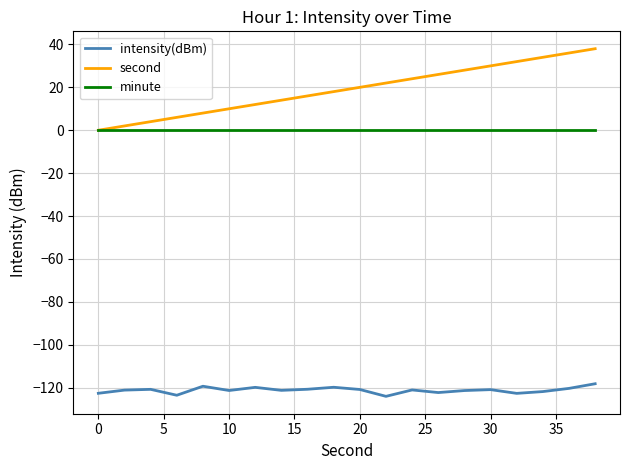

Which series has the largest range (max minus min)?

second